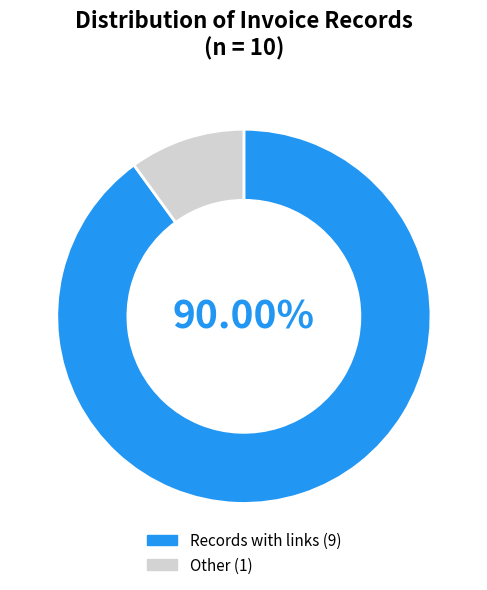

Is there any slice that represents more than half of the pie?

Yes